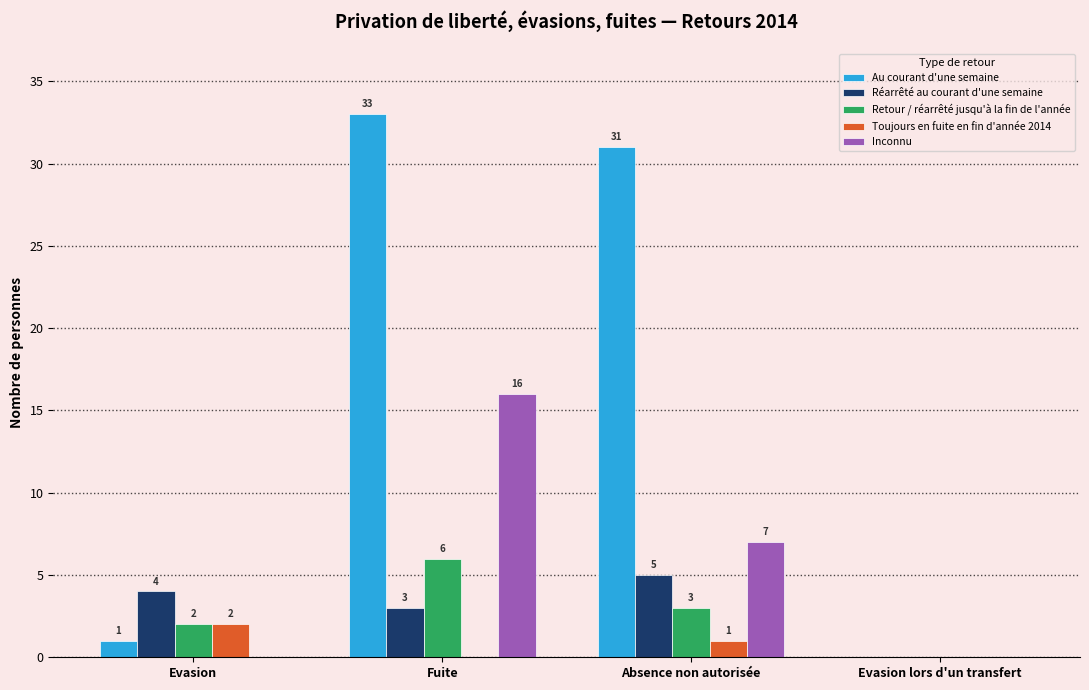

What is the maximum value shown in the chart?

33